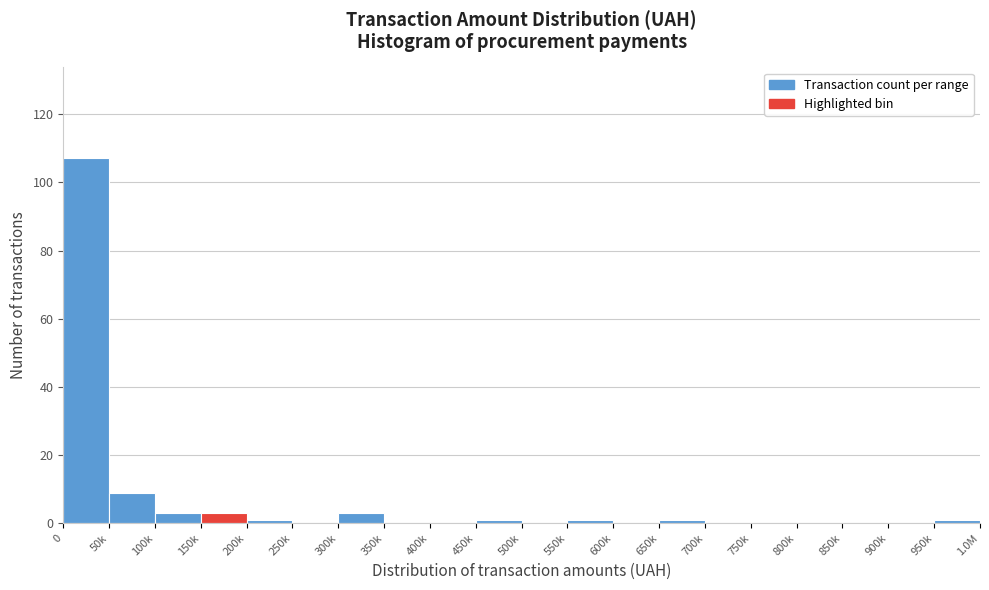

Reading left to right, what are all the values shown in this chart?

0=107	50k=9	100k=3	150k=3	200k=1	250k=0	300k=3	350k=0	400k=0	450k=1	500k=0	550k=1	600k=0	650k=1	700k=0	750k=0	800k=0	850k=0	900k=0	950k=1